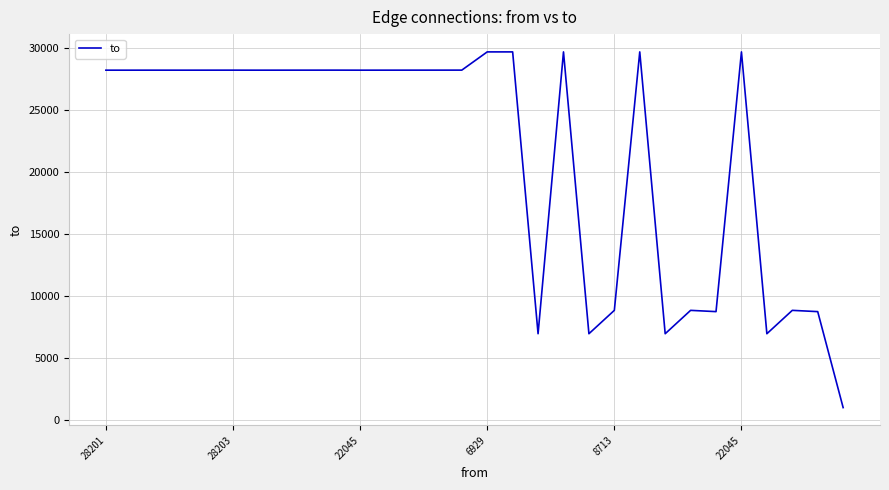

What is the greatest value displayed?

29675